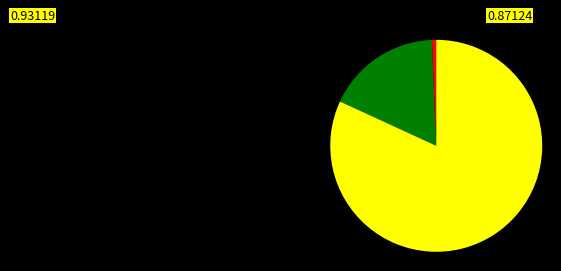

Does any single category account for the majority?

Yes